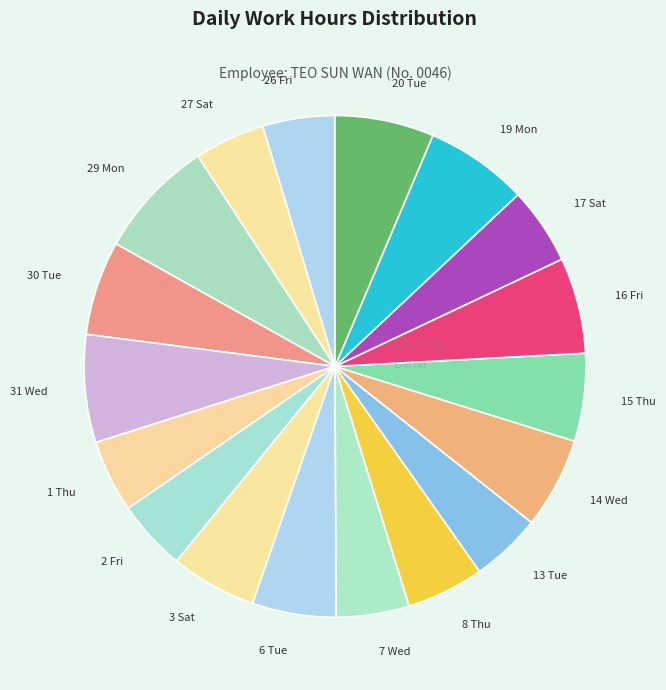

Do 8 Thu and 6 Tue together represent more than half of the pie?

No